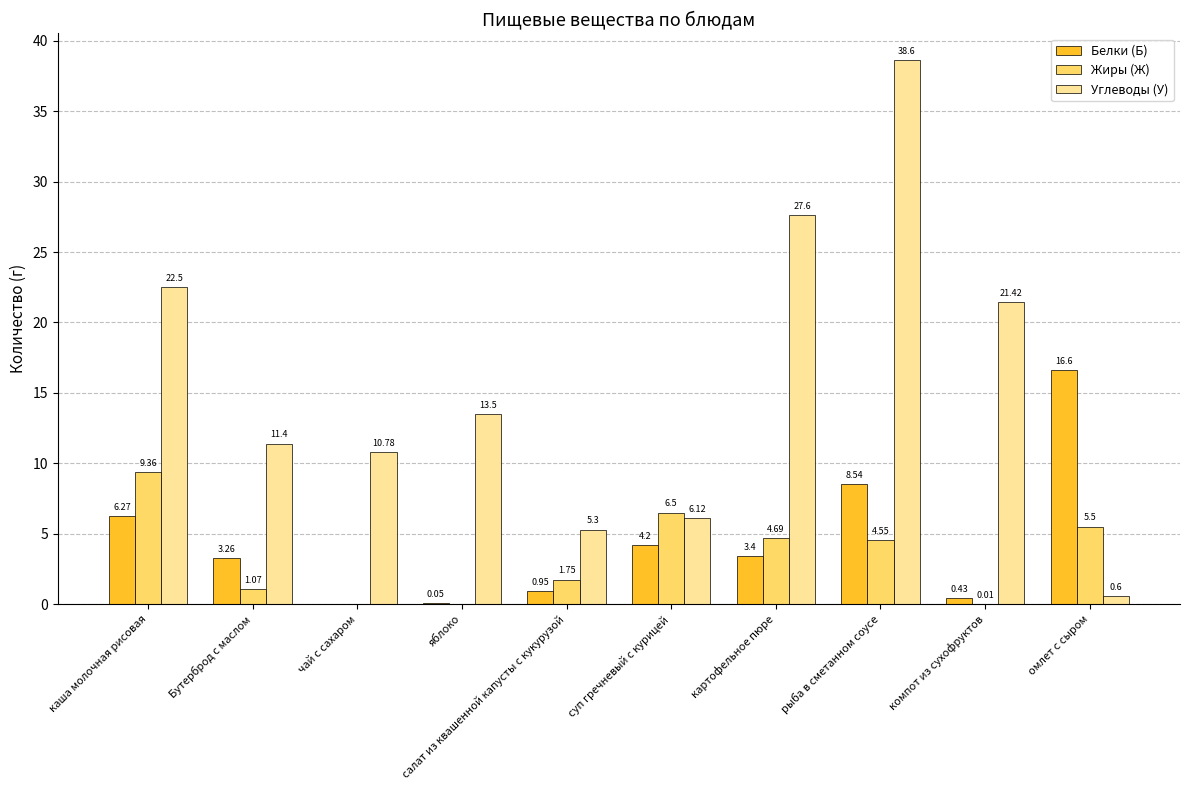

What is the greatest value displayed?

38.6